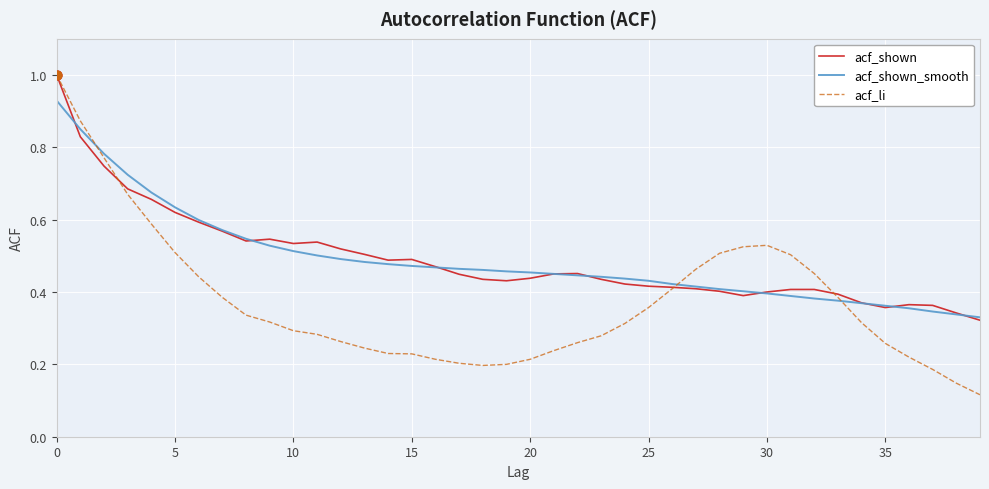

What is the maximum value shown in the chart?

1.0